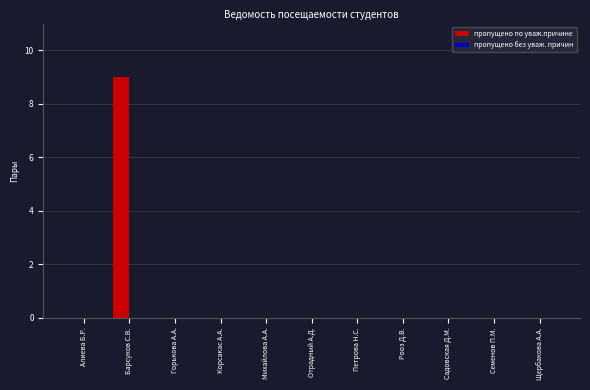

Are the bars grouped side by side (vs. stacked)?

No